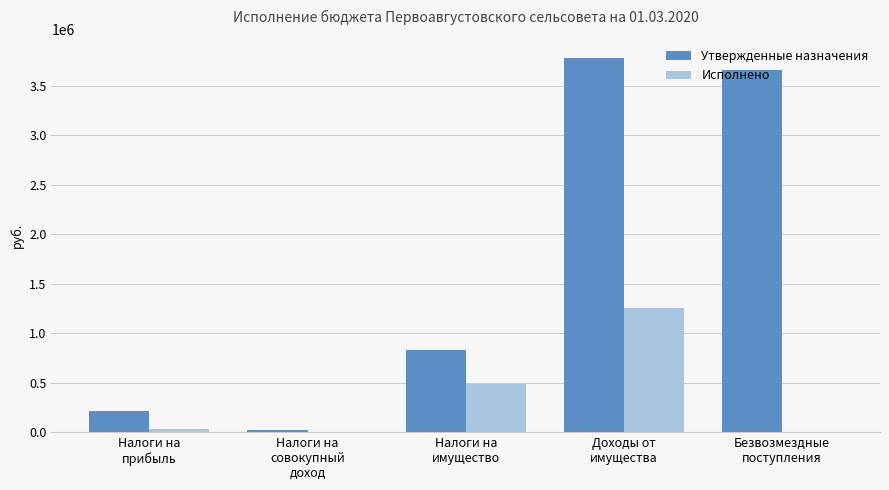

What is the maximum value for Исполнено?

1256762.2